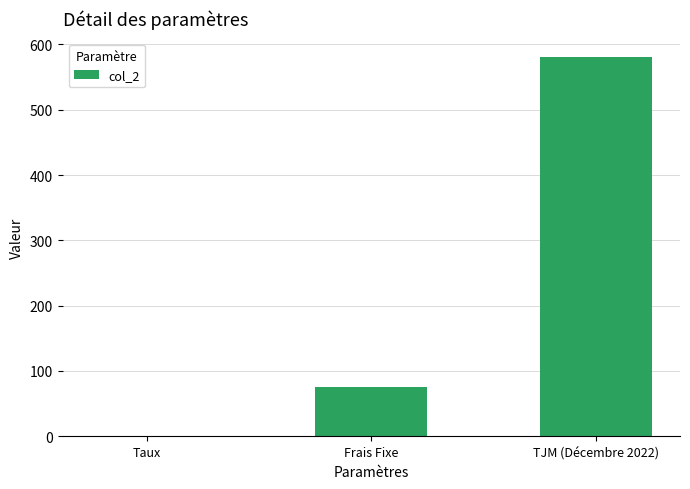

How many distinct data groups are displayed?

1